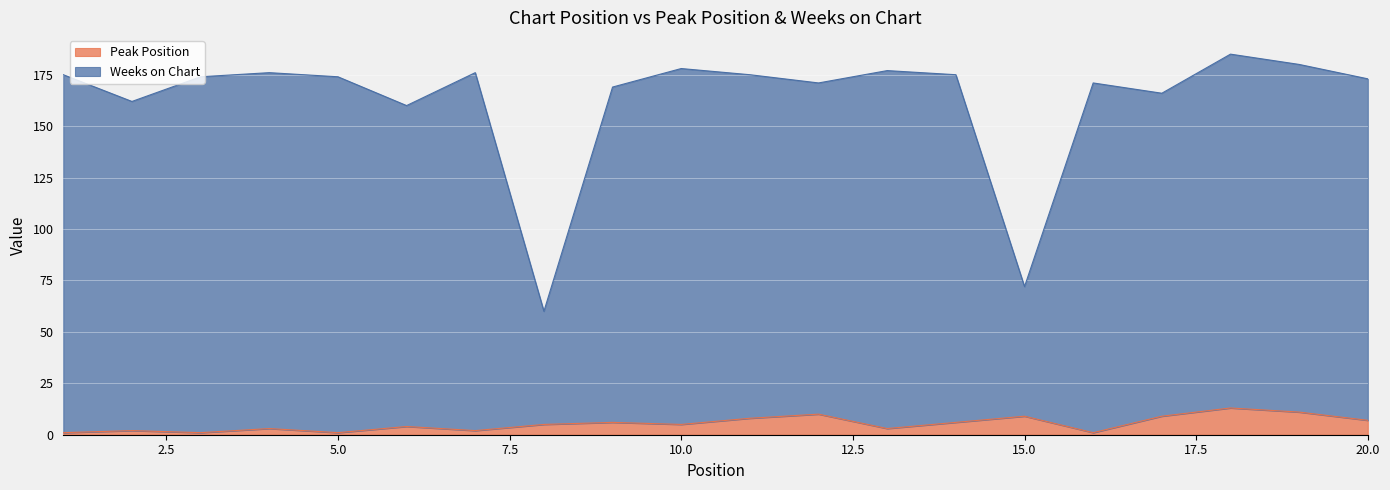

True or false: Peak Position and Weeks on Chart intersect in this chart.

False